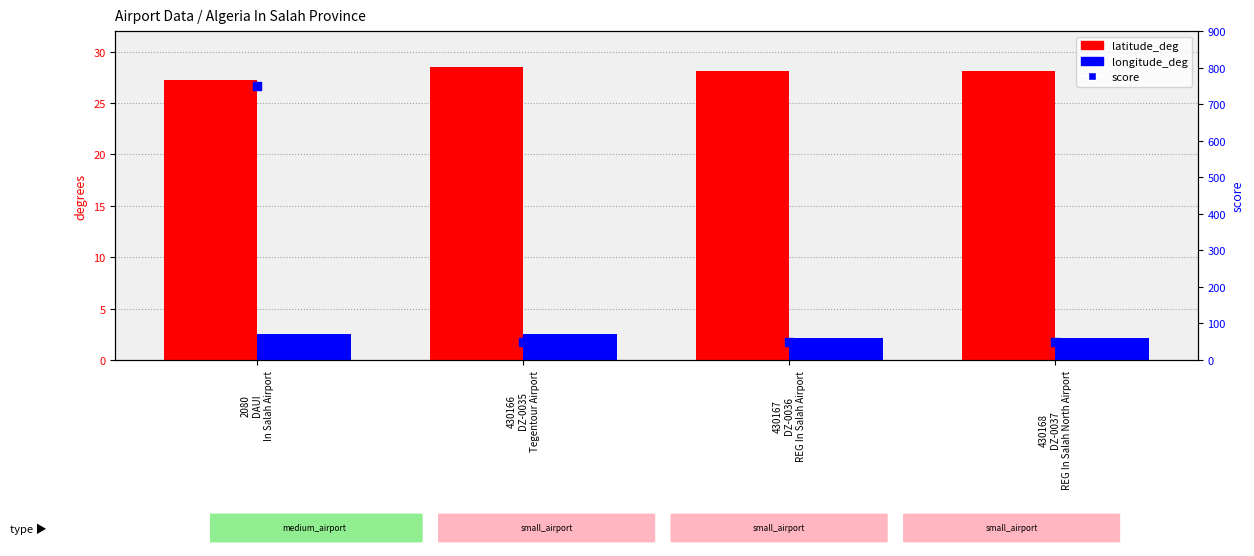

What is the total value across all series at 2080
DAUI
In Salah Airport?

779.8